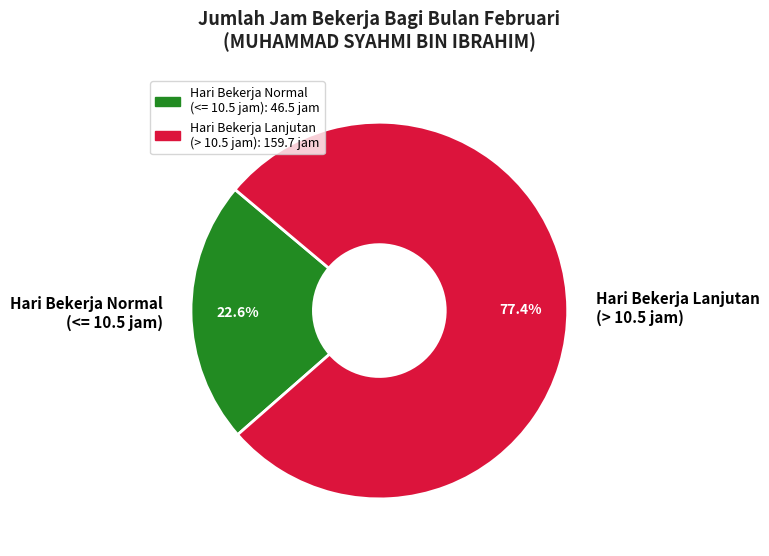

How many slices are in this pie chart?

2